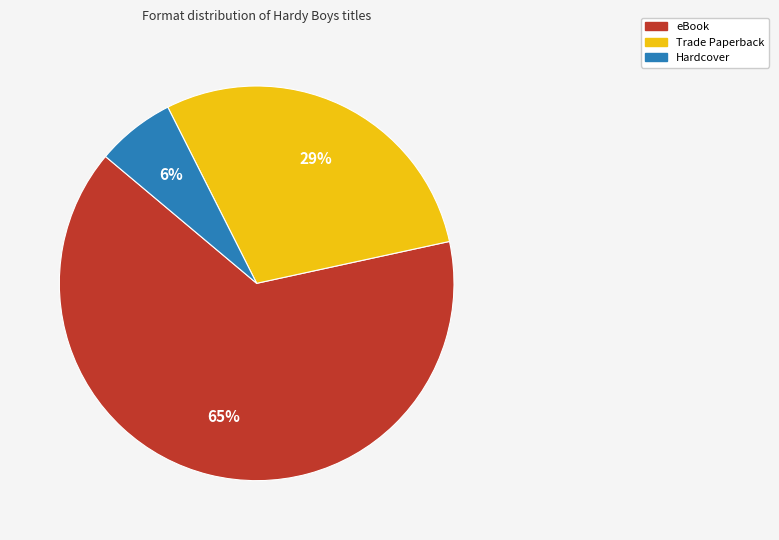

Combined, do Trade Paperback and eBook account for over 50%?

Yes